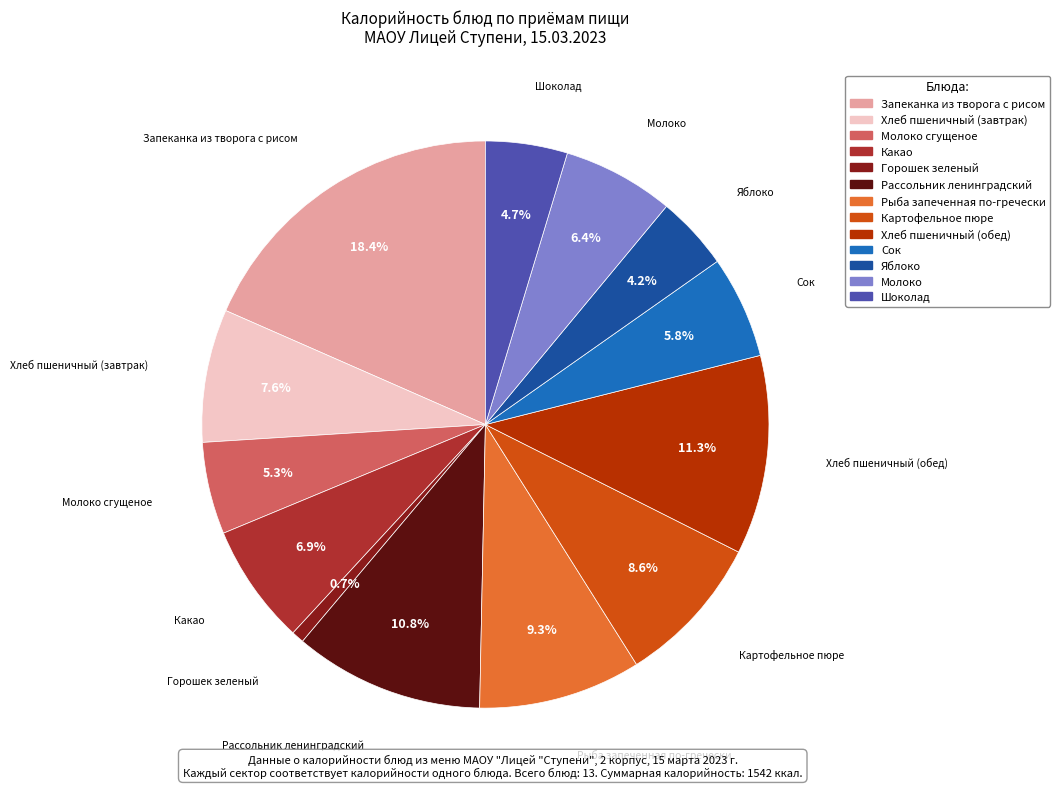

Does any single category account for the majority?

No